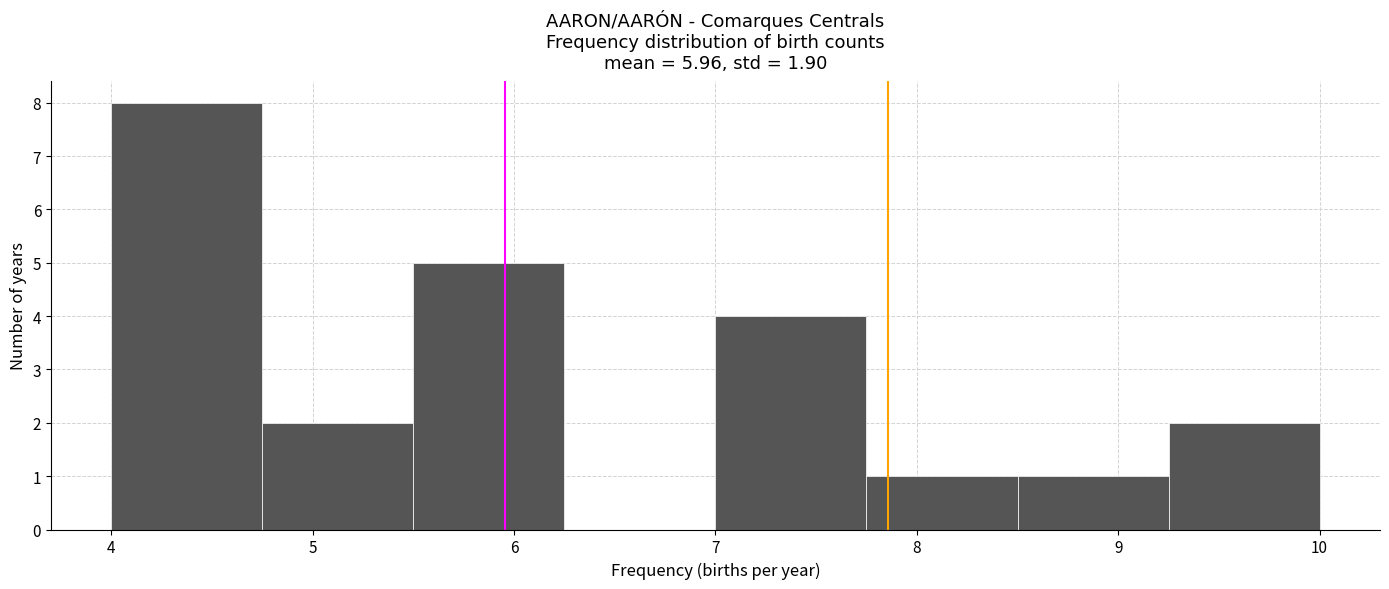

How tall is the bar that spans 7.75 to 8.50 on the x-axis? Neither the bar edges nor the heights are printed on the chart, so give them approximately, as read against the axes.

1